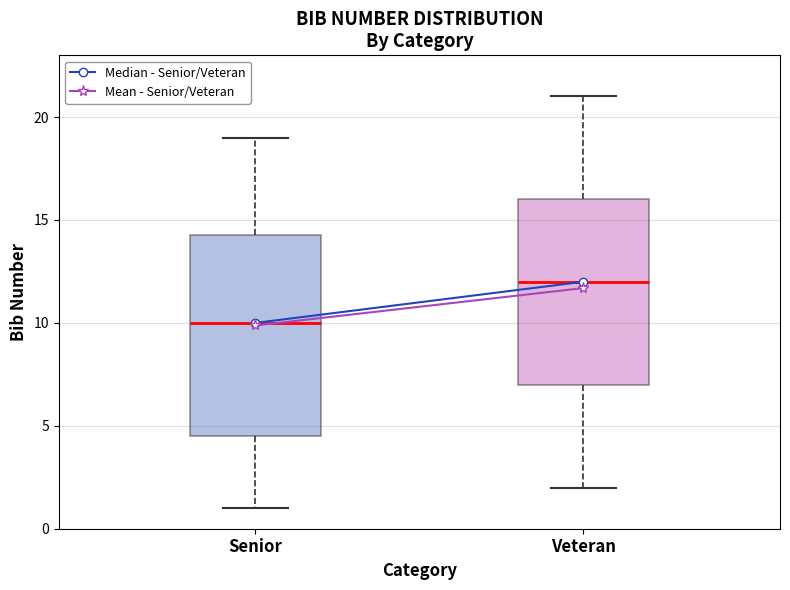

Which box is the tallest, from its lower edge to its upper edge?

Senior